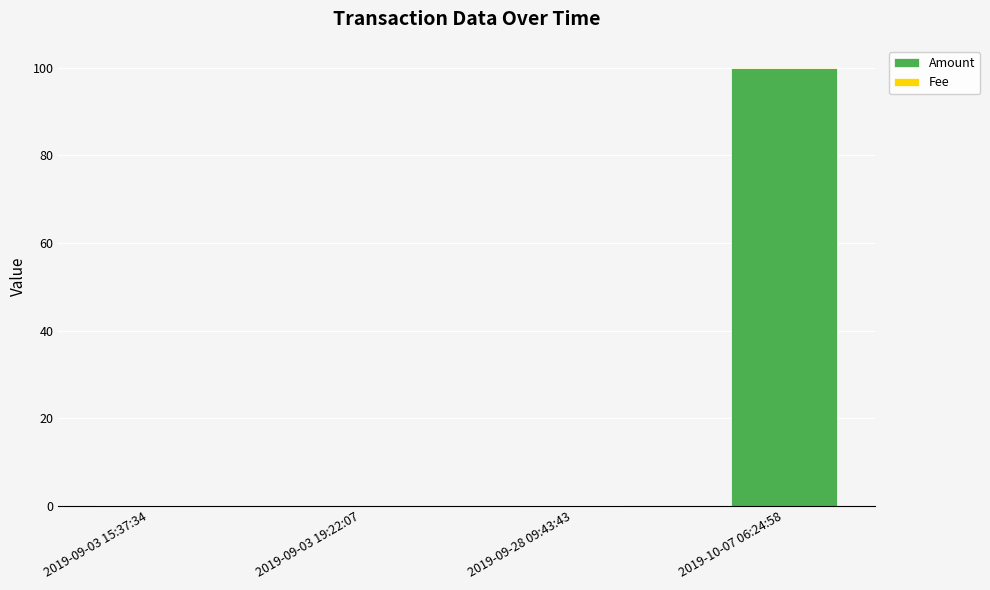

Which category has the highest value in the Amount series?

2019-10-07 06:24:58